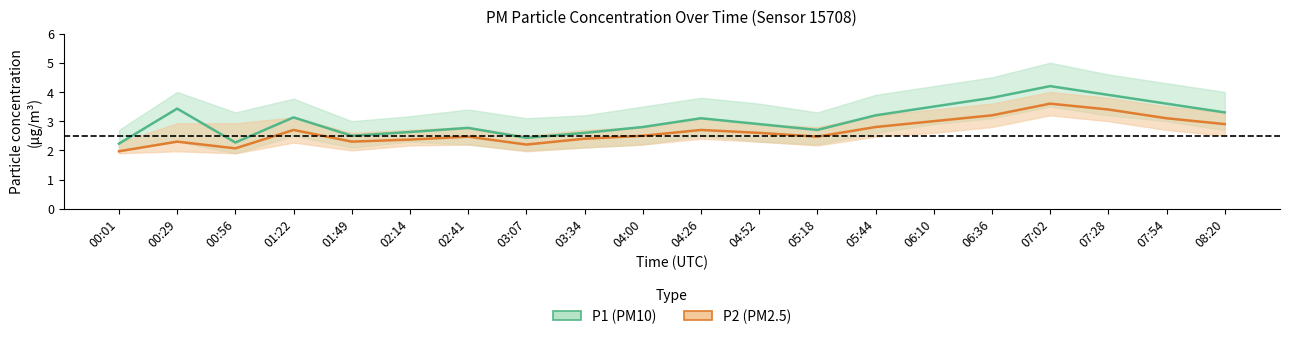

List the series in order of their peak value, lowest first.

P2 (PM2.5) estimate, P1 (PM10) estimate